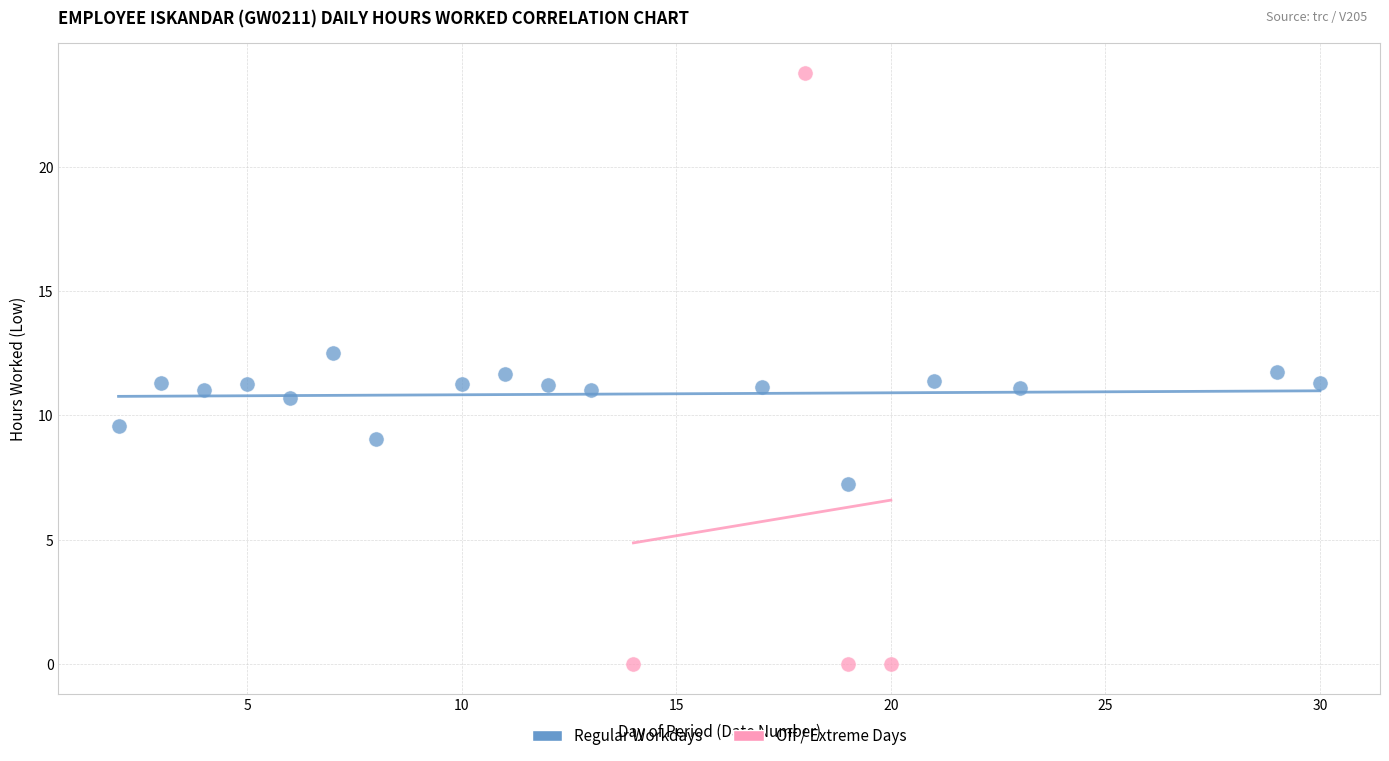

Which series reaches the maximum Y coordinate?

Off / Extreme Days